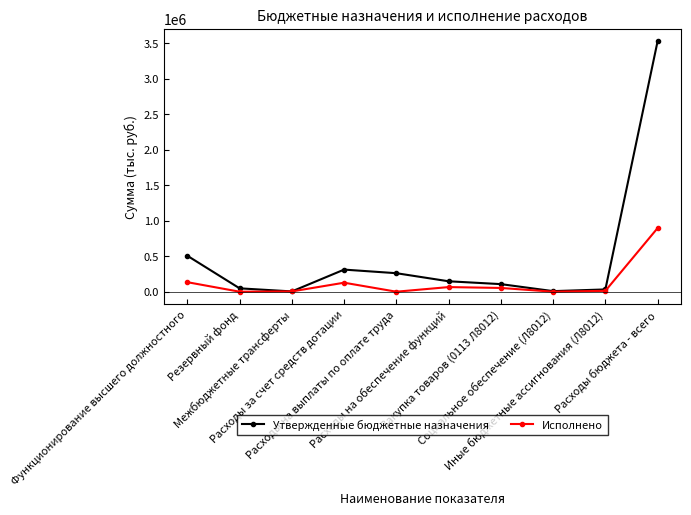

What is the difference between the maximum and minimum values in the Утвержденные бюджетные назначения series?

3522804.5